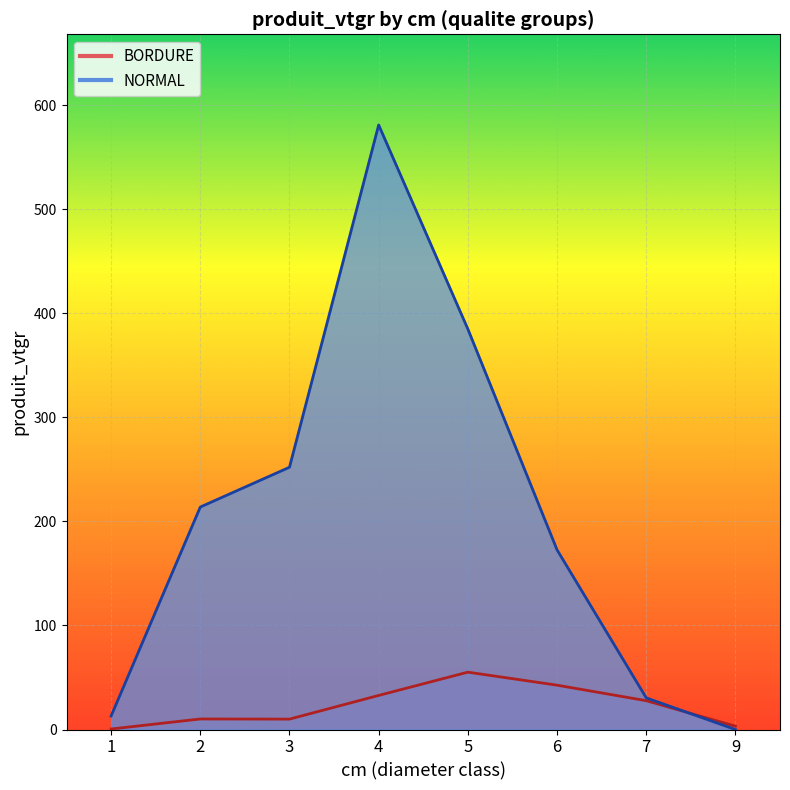

How many interior local valleys does the BORDURE series have?

1